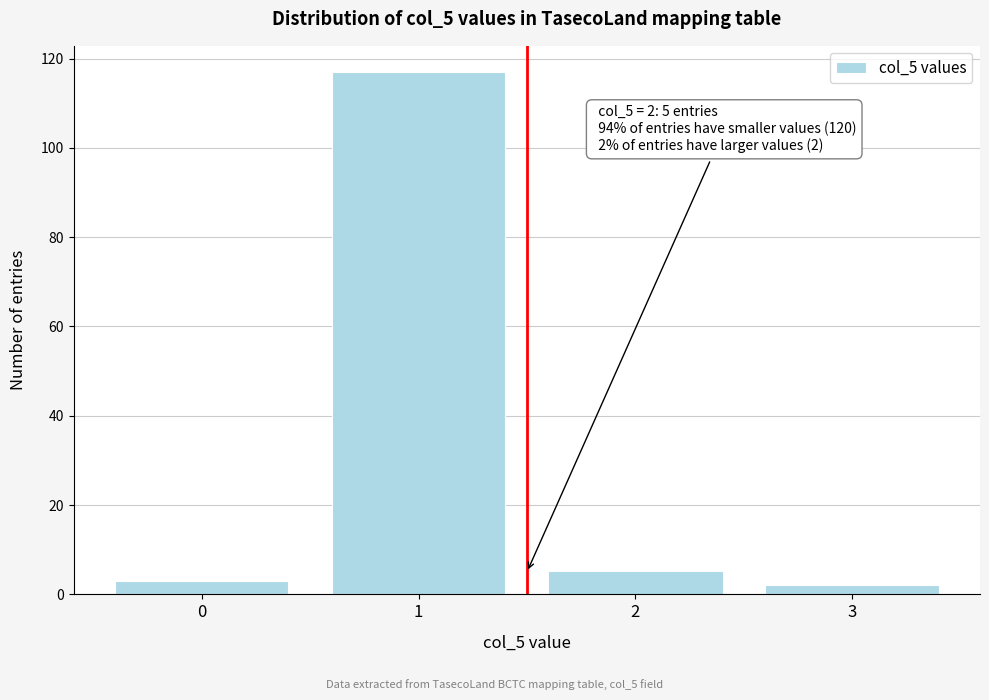

Reading left to right, what are all the values shown in this chart?

0=3	1=117	2=5	3=2